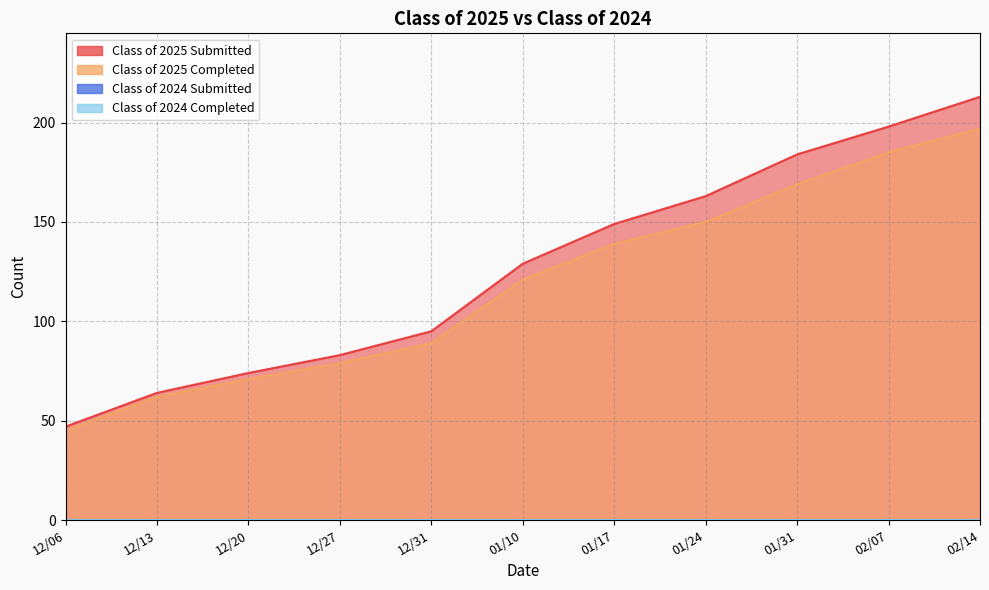

Where is Class of 2025 Submitted nearest to the value 130?

01/10